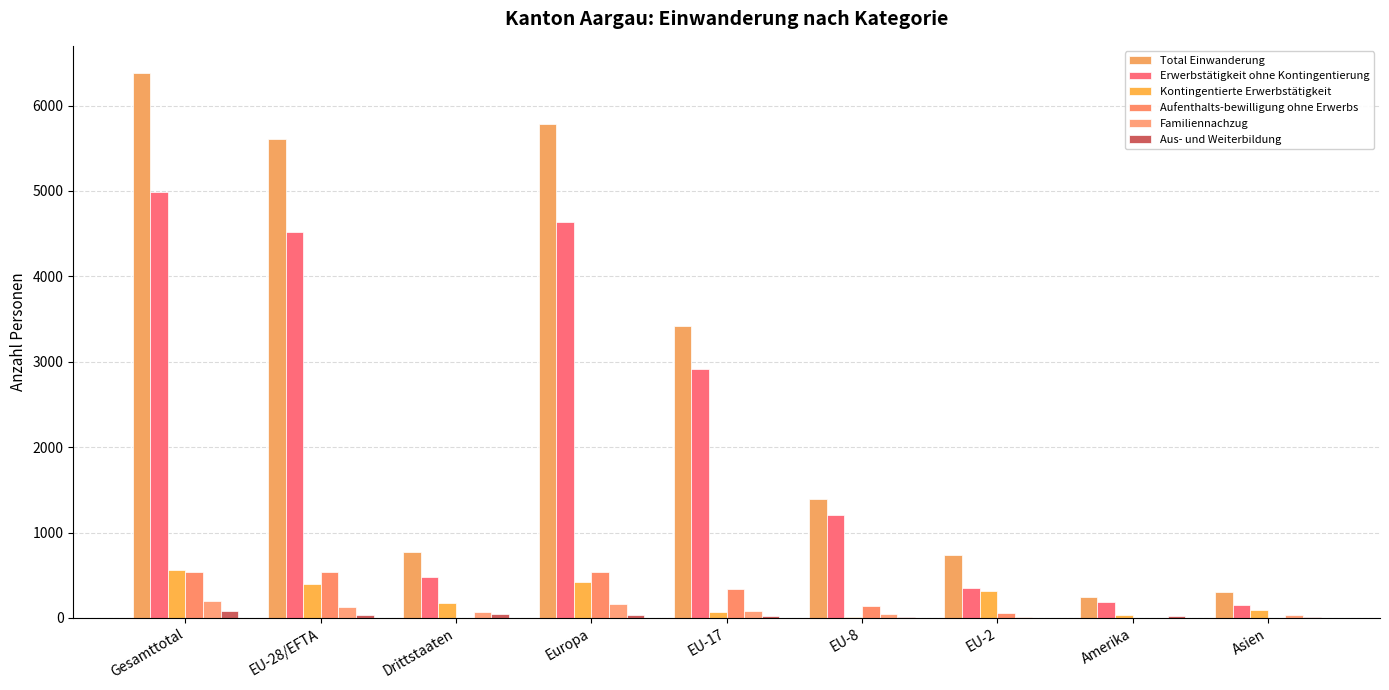

Between EU-17 and EU-8, which is larger?

EU-17